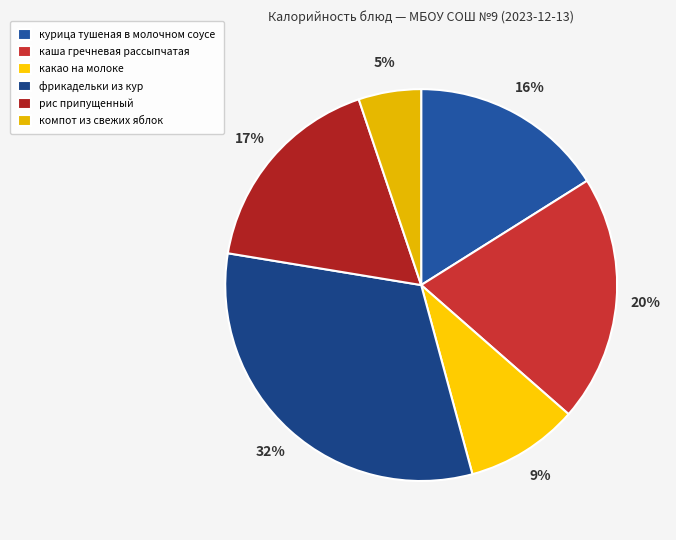

To the nearest percent, what is the difference between the largest and smallest slice percentages?

27%